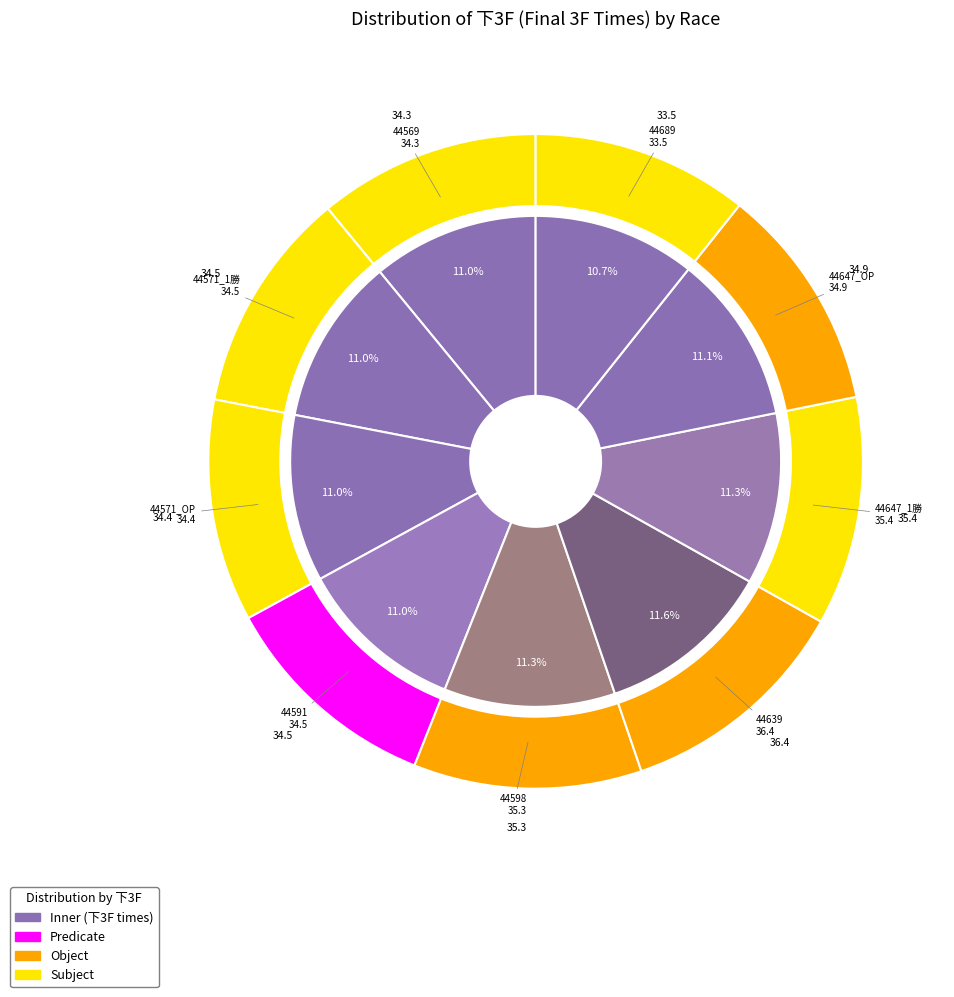

Is it true that 44571_OP is 1% of the pie?

False